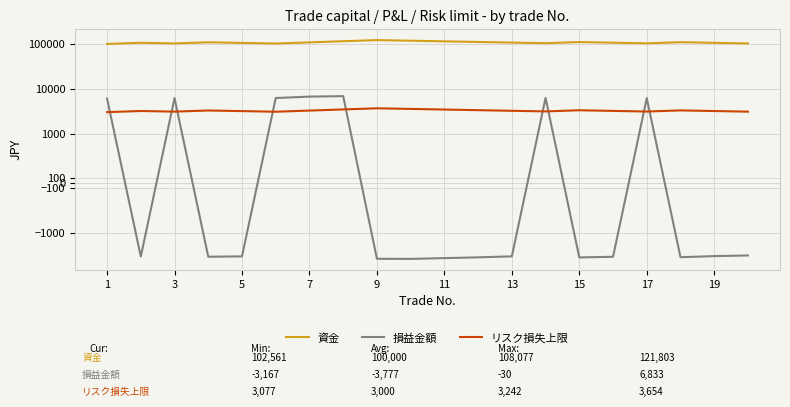

The 資金 series shows 173770.0 at 11. True or false?

False